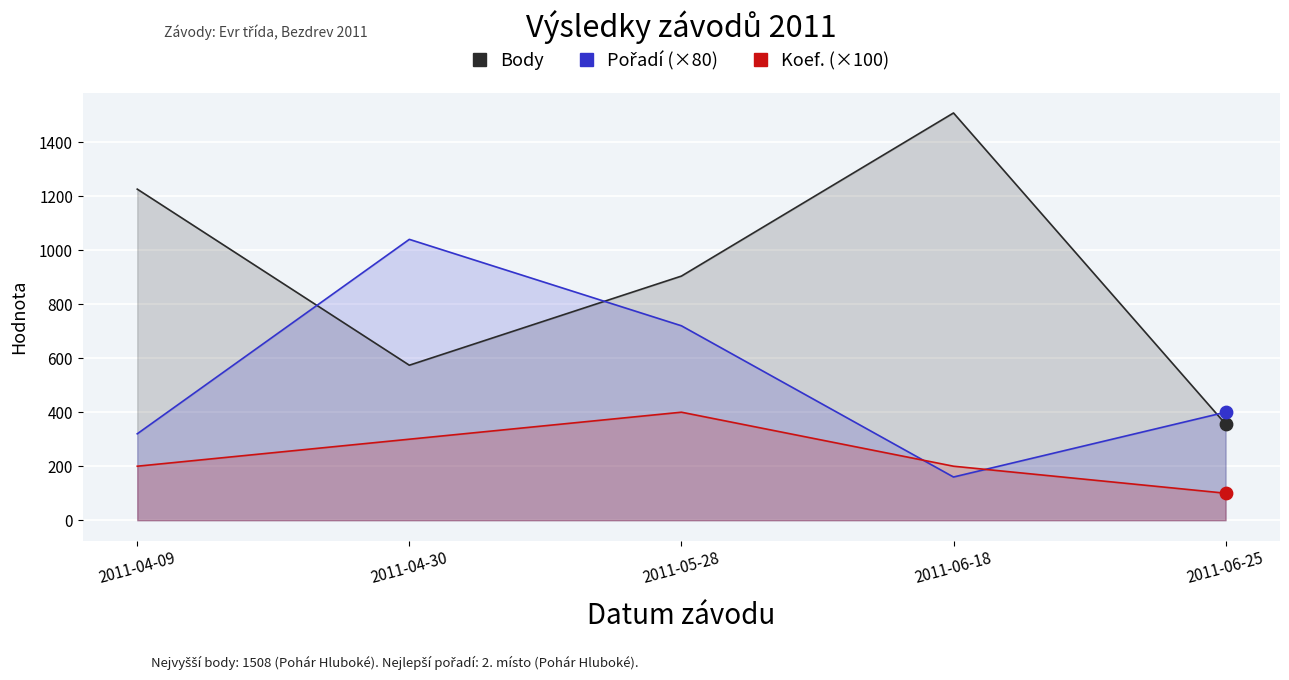

Which series has the widest spread of Y values?

Body